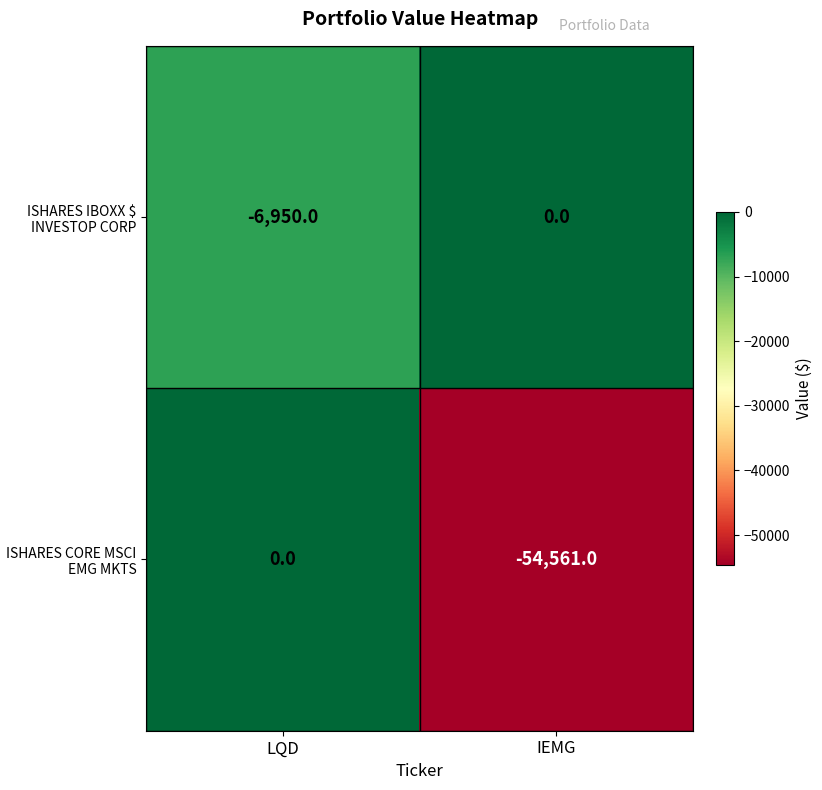

Which series changed the most between LQD and IEMG?

ISHARES CORE MSCI EMG MKTS